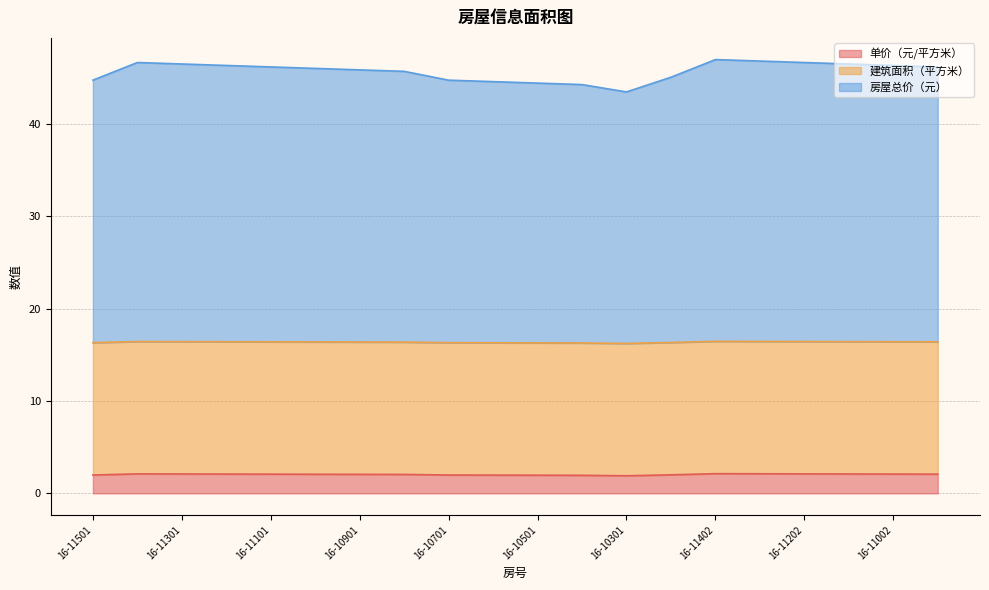

The value of 单价（元/平方米） at 16-11002 is 24.5. True or false?

False